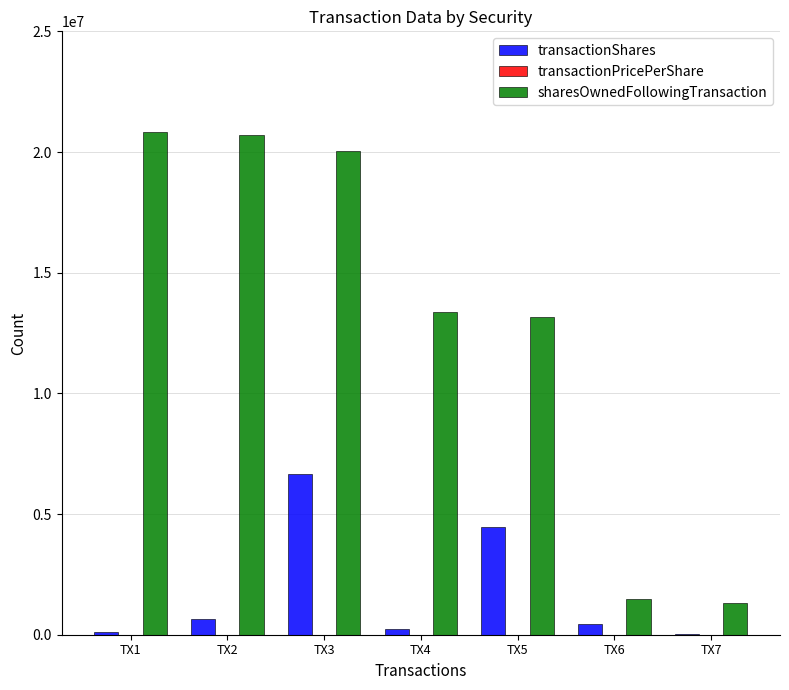

The value of transactionShares at TX3 is 6666667.0. True or false?

True